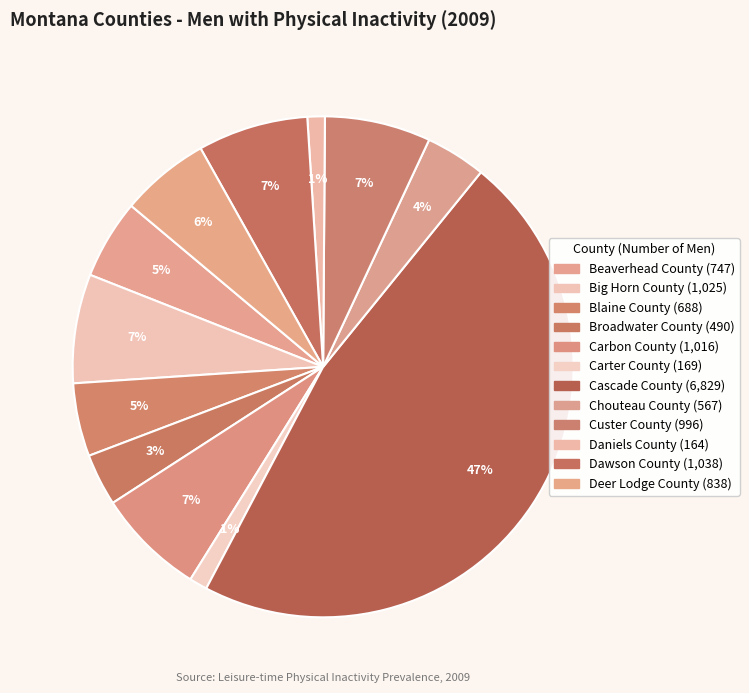

Count the number of slices in the pie.

12